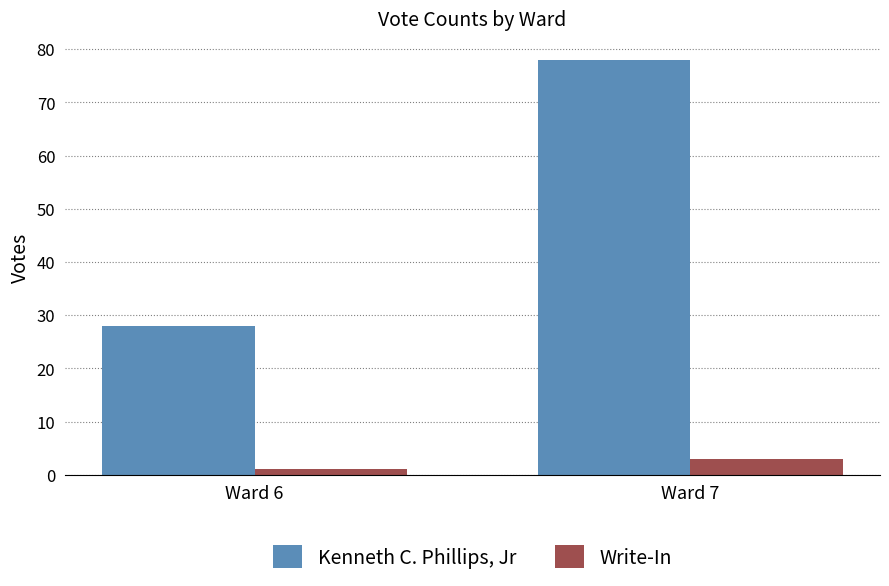

Are the bars horizontal?

No